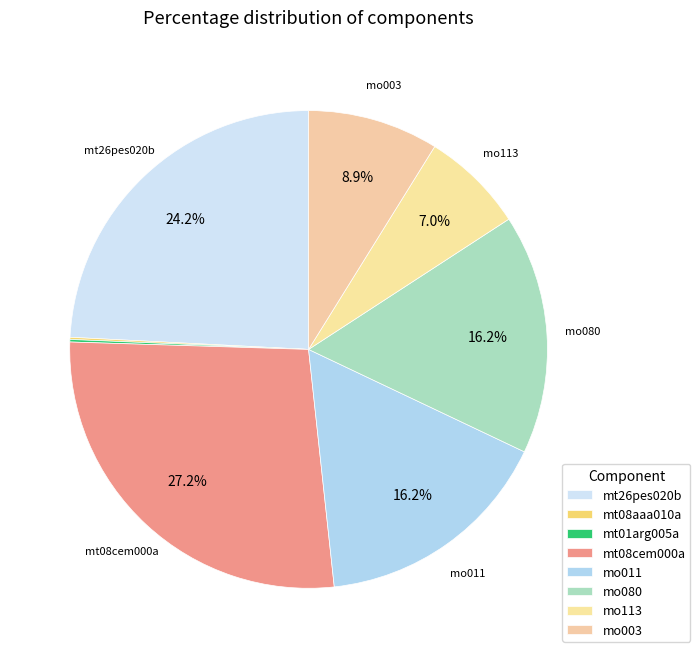

True or false: mo080 accounts for 16% of the total.

True